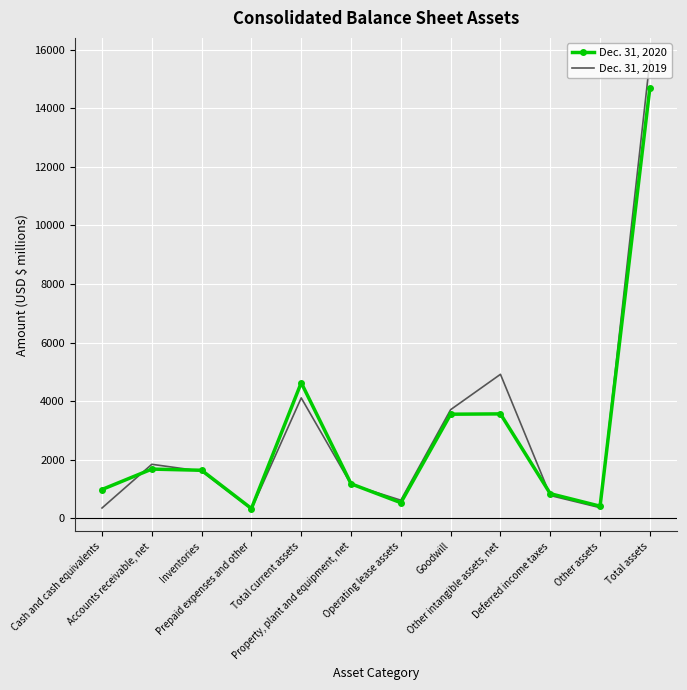

Which series has the widest spread of values?

Dec. 31, 2019